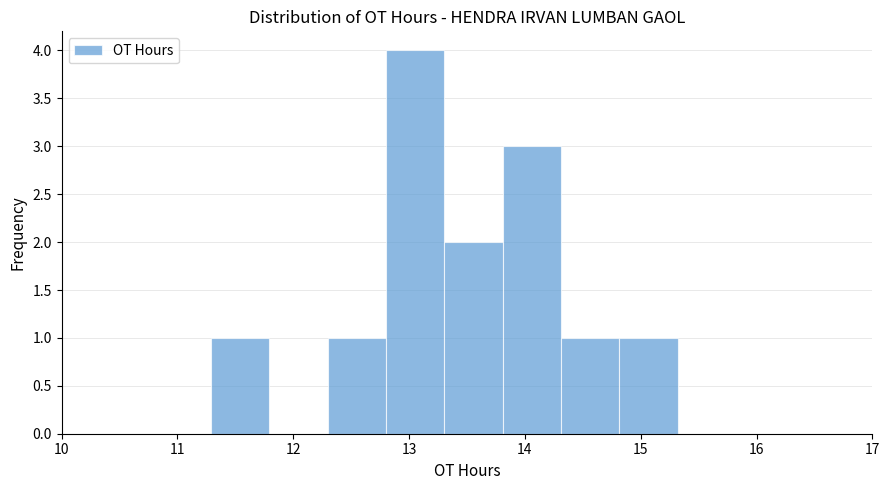

Reading left to right, list every bar in this chart as the range it spans on the x-axis followed by its height. Neither the bar edges nor the heights are printed on the chart, so give them approximately, as read against the axes.

11.3 to 11.8: 1
11.8 to 12.3: 0
12.3 to 12.8: 1
12.8 to 13.3: 4
13.3 to 13.8: 2
13.8 to 14.3: 3
14.3 to 14.8: 1
14.8 to 15.3: 1